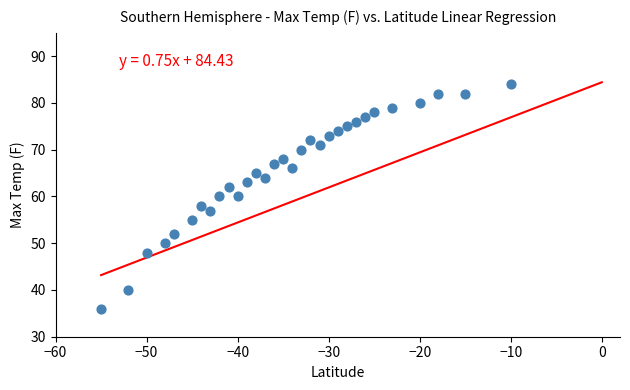

What is the range of X values (max minus min)?

45